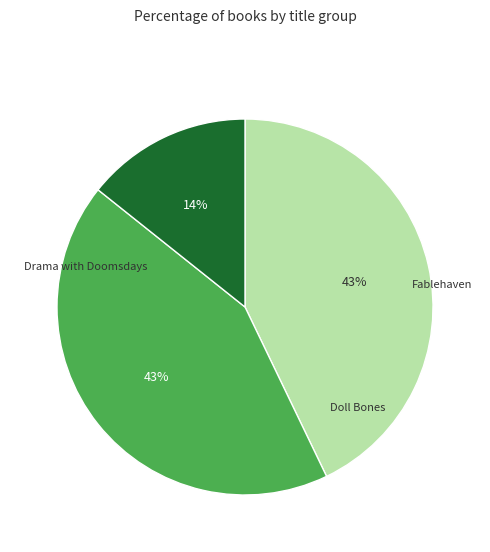

To the nearest percent, what is the difference between the largest and smallest slice percentages?

29%